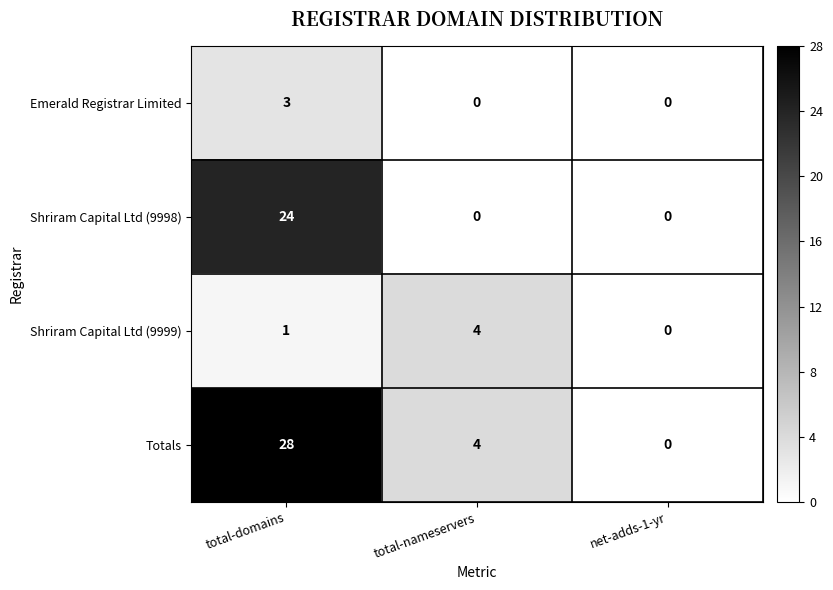

What is the maximum value shown in the chart?

28